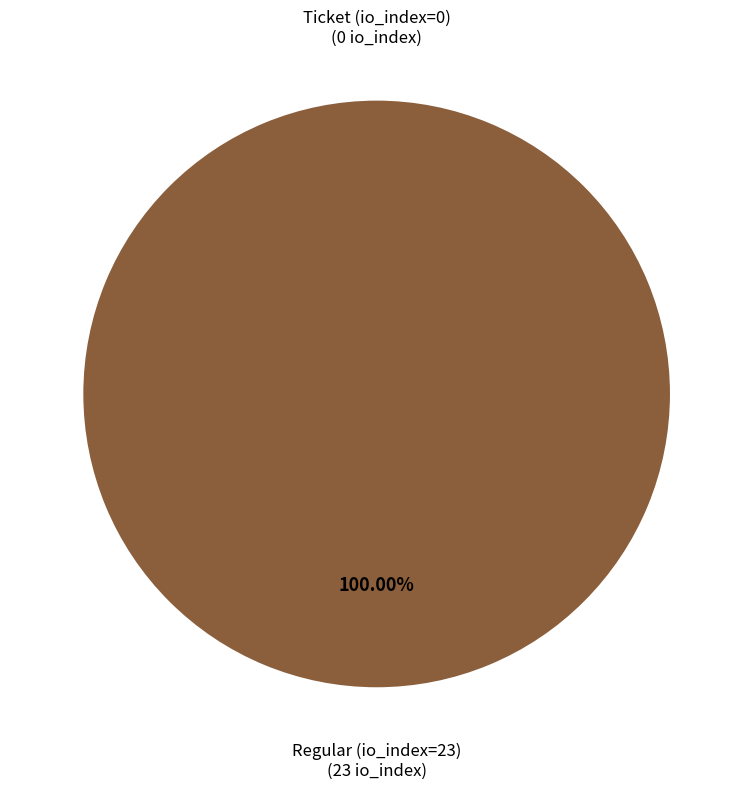

Count the number of slices in the pie.

2